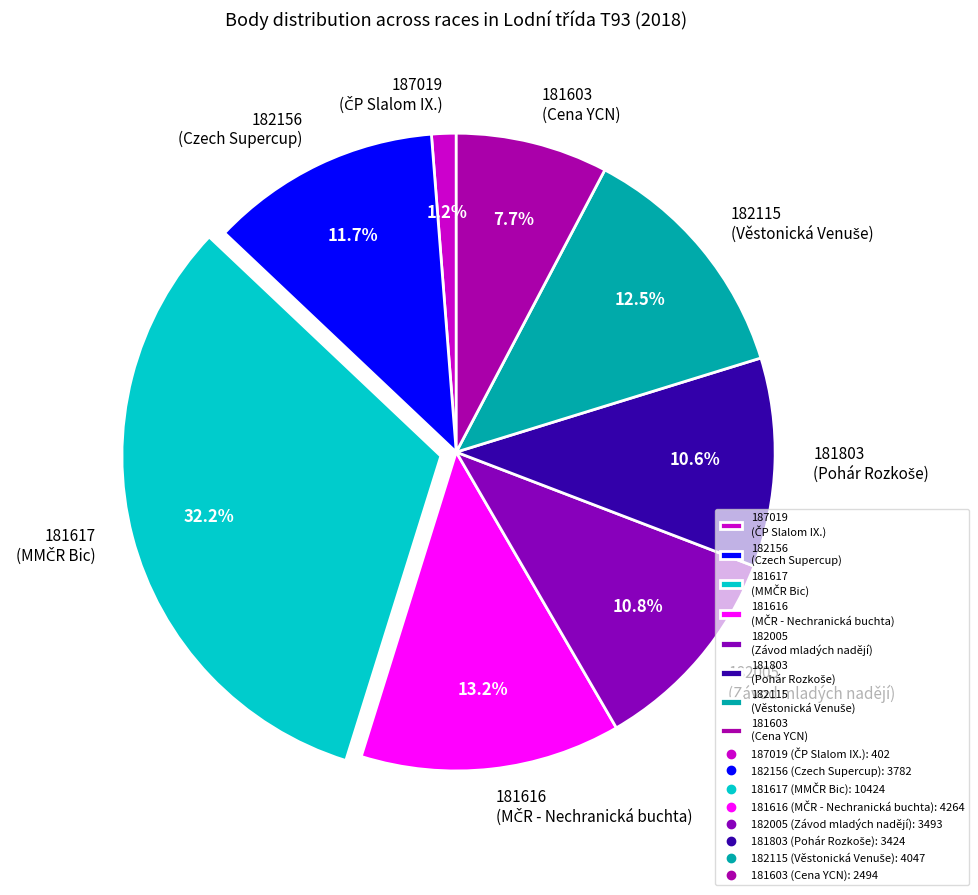

Is there a majority slice in this chart?

No